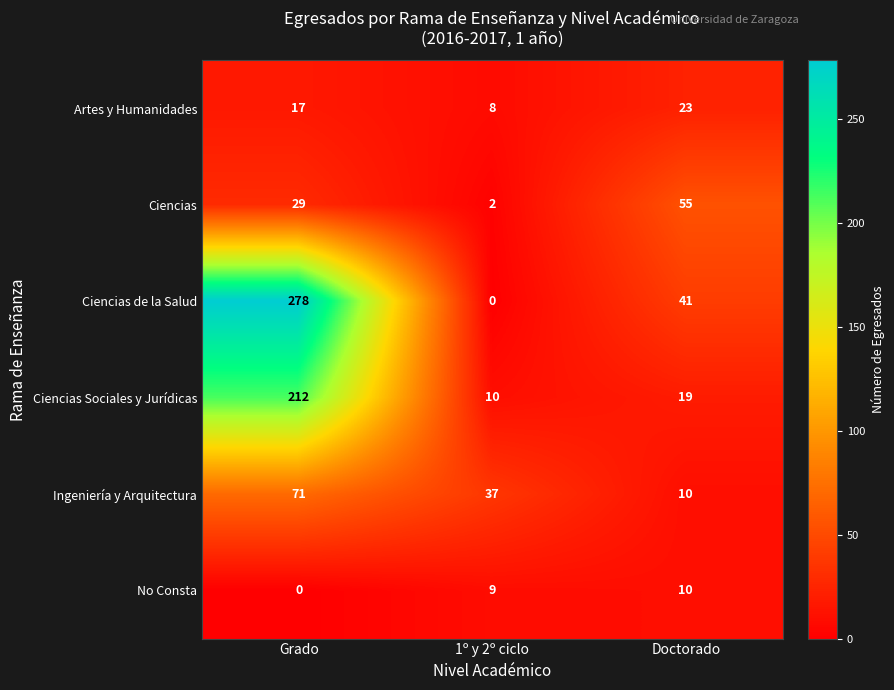

Reading right to left, what are all the values shown in this chart?

Artes y Humanidades: Doctorado=23	1º y 2º ciclo=8	Grado=17
Ciencias: Doctorado=55	1º y 2º ciclo=2	Grado=29
Ciencias de la Salud: Doctorado=41	1º y 2º ciclo=0	Grado=278
Ciencias Sociales y Jurídicas: Doctorado=19	1º y 2º ciclo=10	Grado=212
Ingeniería y Arquitectura: Doctorado=10	1º y 2º ciclo=37	Grado=71
No Consta: Doctorado=10	1º y 2º ciclo=9	Grado=0